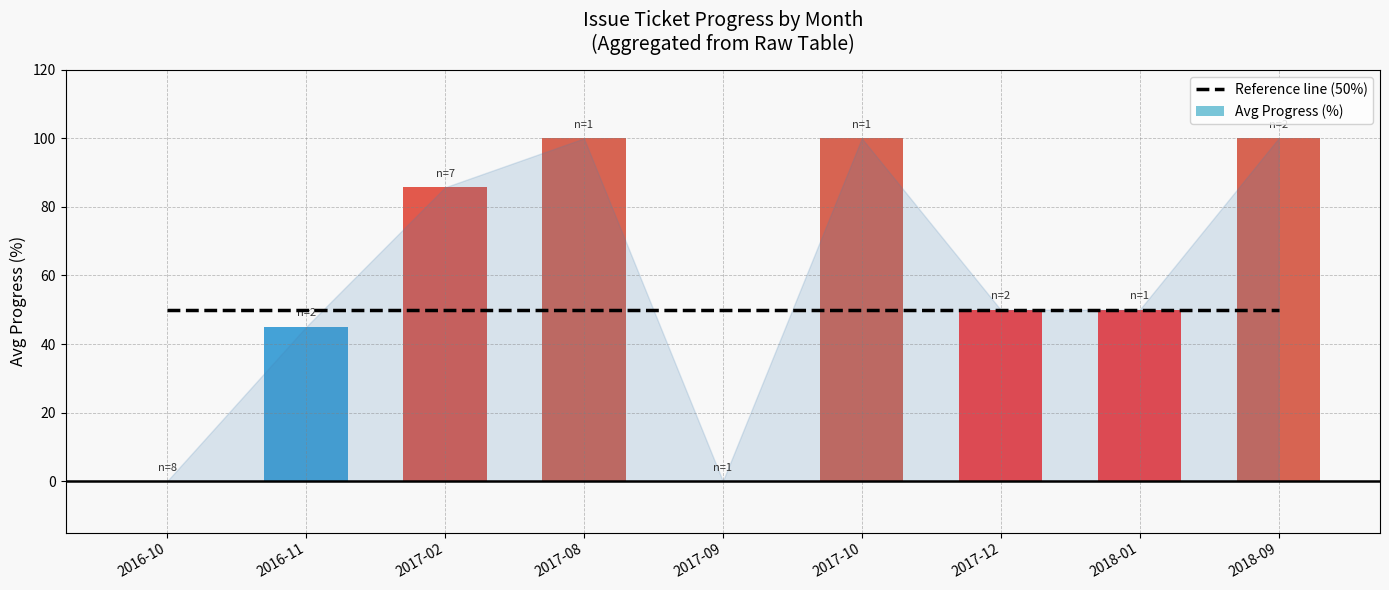

True or false: Reference line (50%) has a value of 50.0 at 2018-09.

True